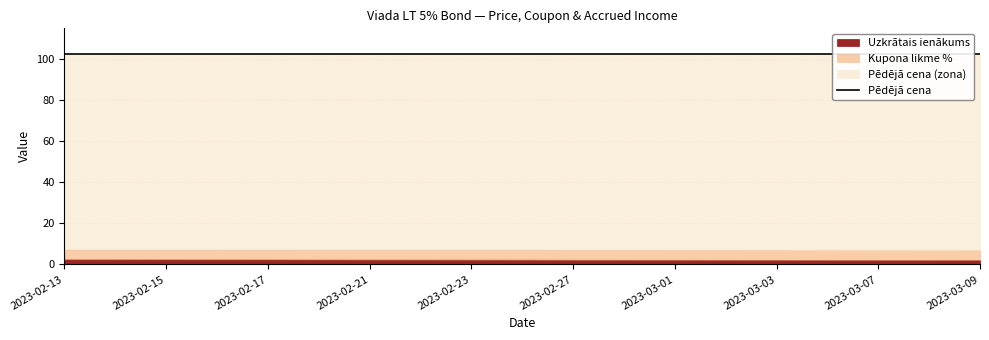

True or false: Kupona likme % has more than 0 interior local peaks.

False